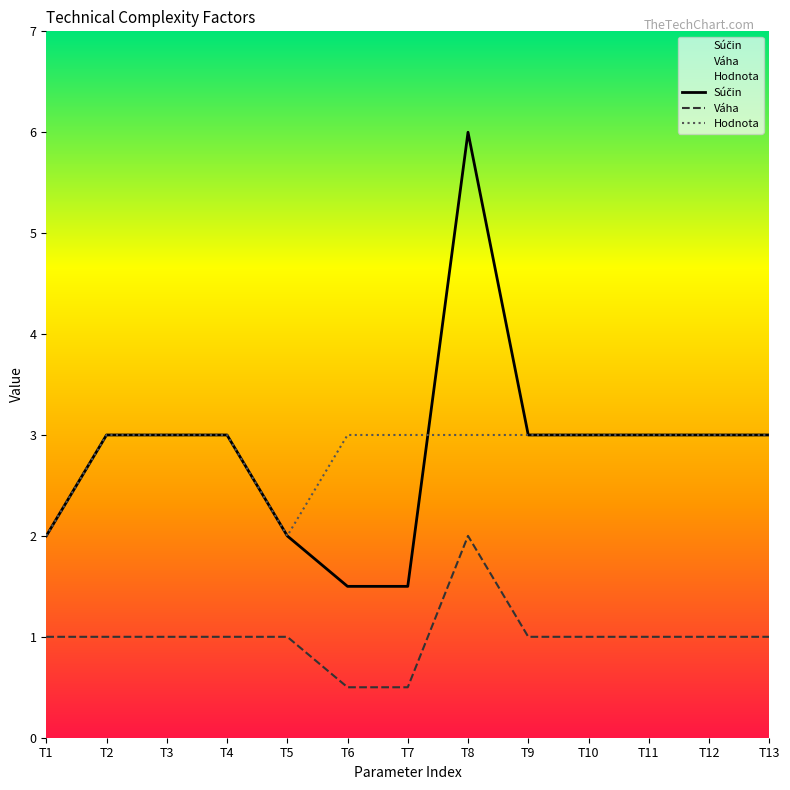

At which label does Súčin first exceed 3?

T8